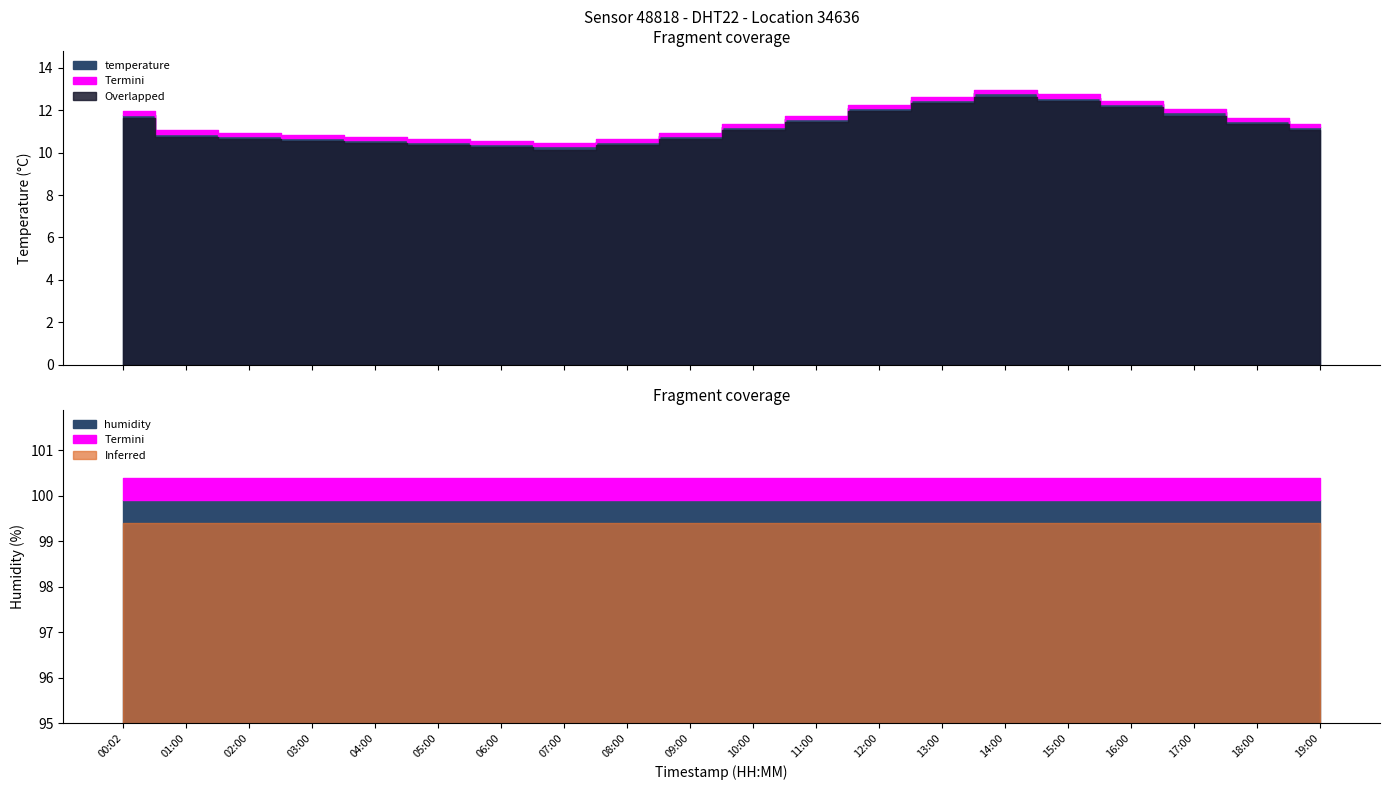

At which category does temperature reach its first local peak?

14:00